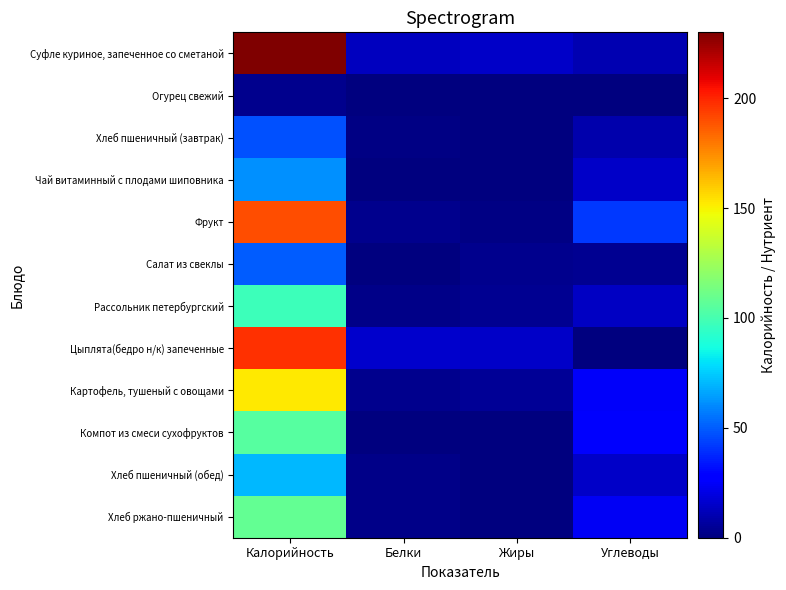

Which category has the lowest value across all series?

Жиры